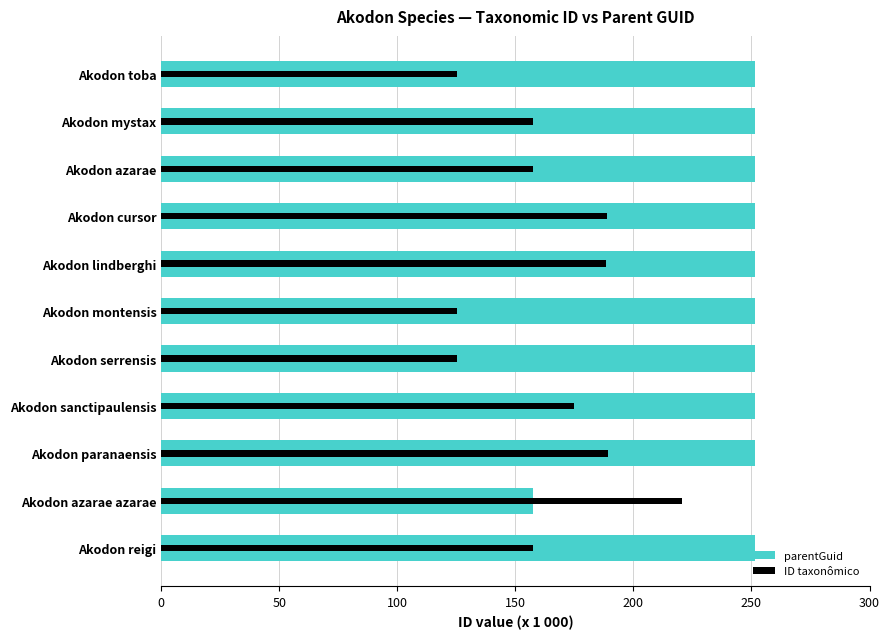

True or false: ID taxonômico has a value of 220.4 at Akodon azarae azarae.

True